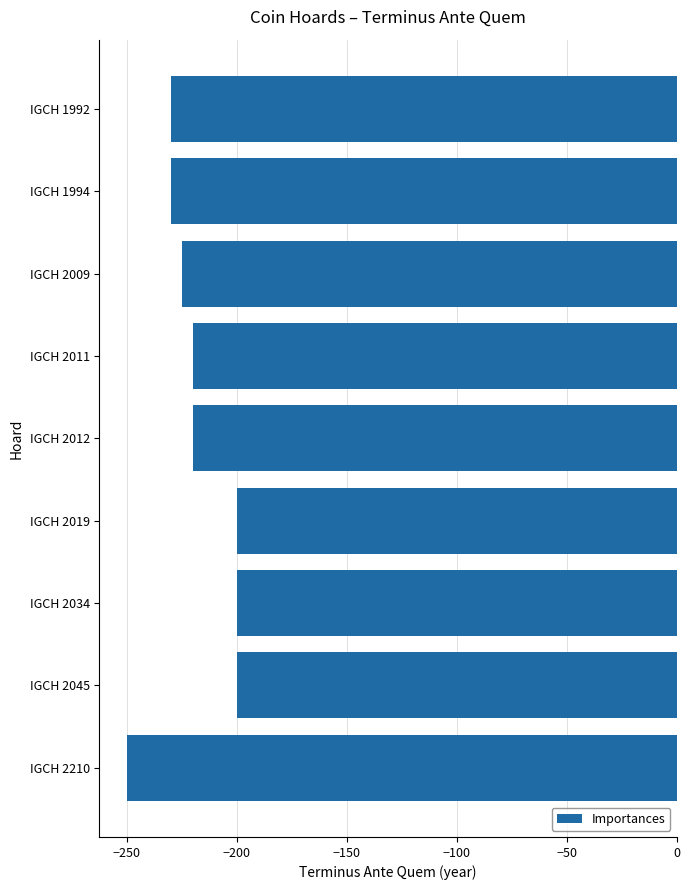

The value at IGCH 2011 is -220. True or false?

True